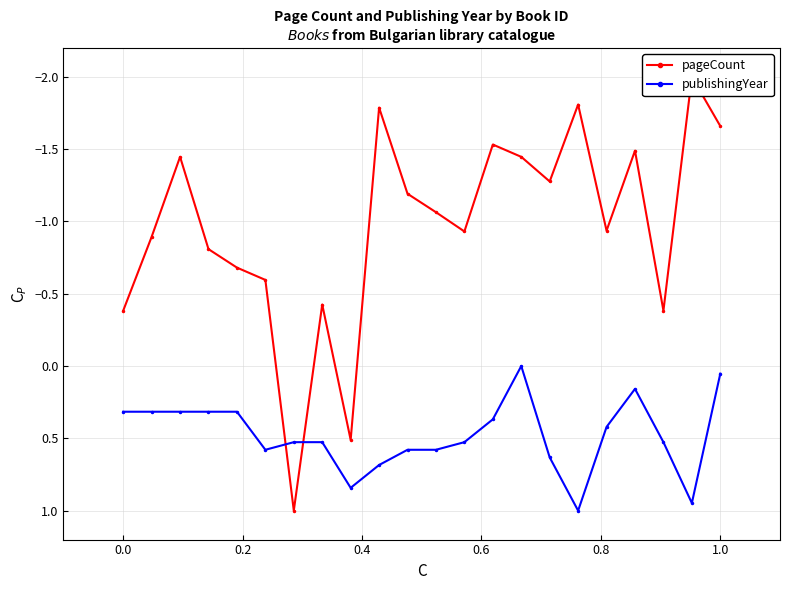

How many values in the publishingYear series exceed 0?

21